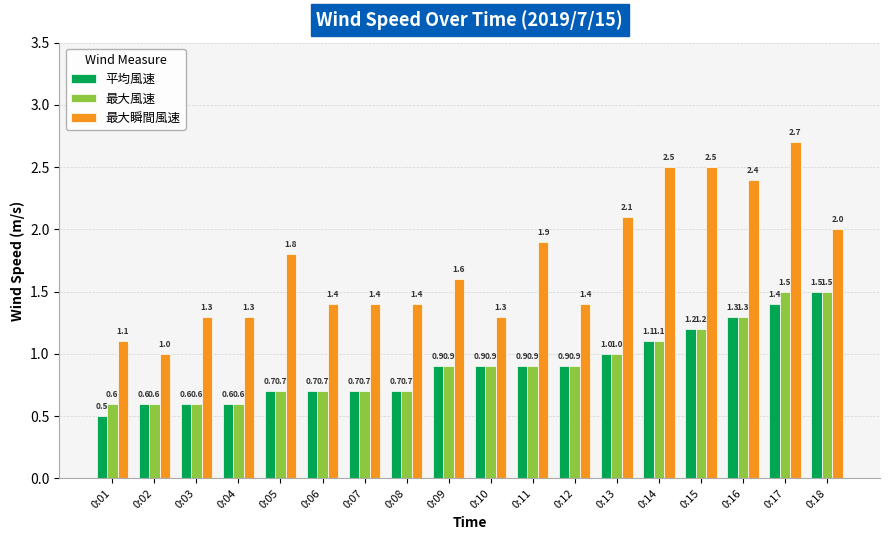

Which series has the largest total across all categories?

最大瞬間風速